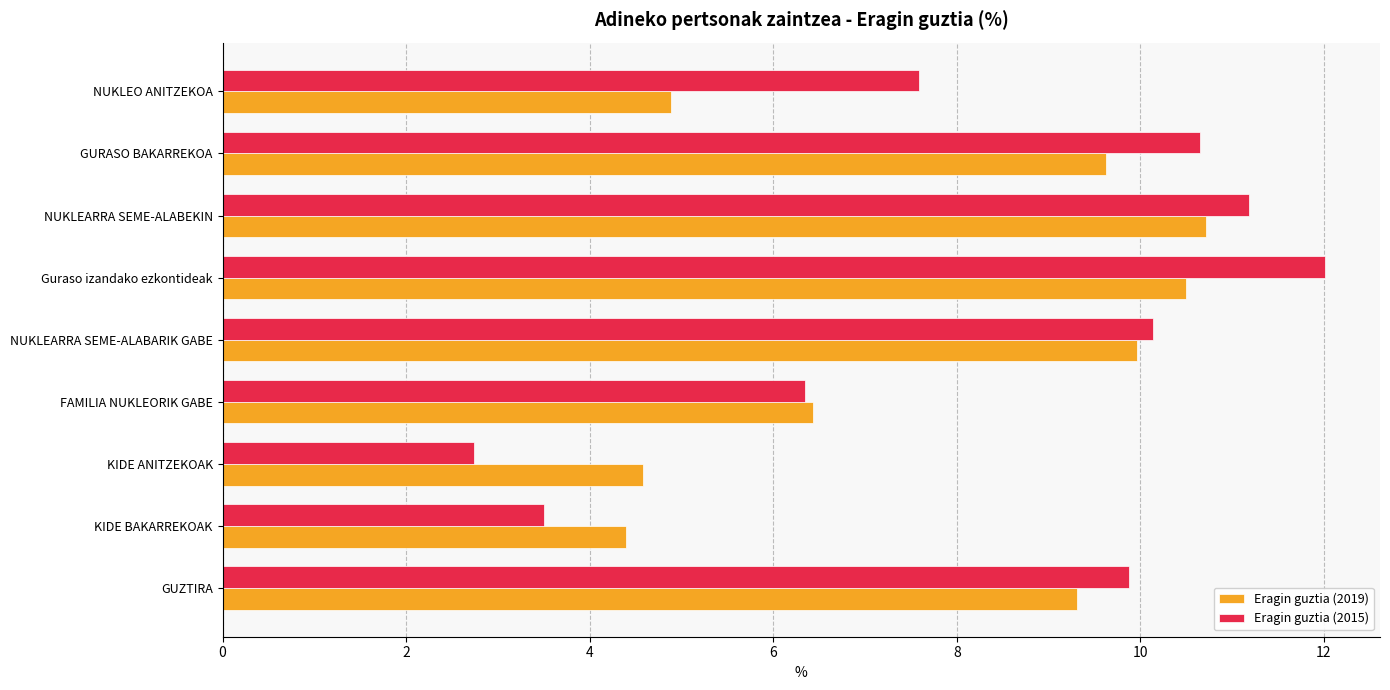

List the series in order of their overall mean, highest first.

Eragin guztia (2015), Eragin guztia (2019)